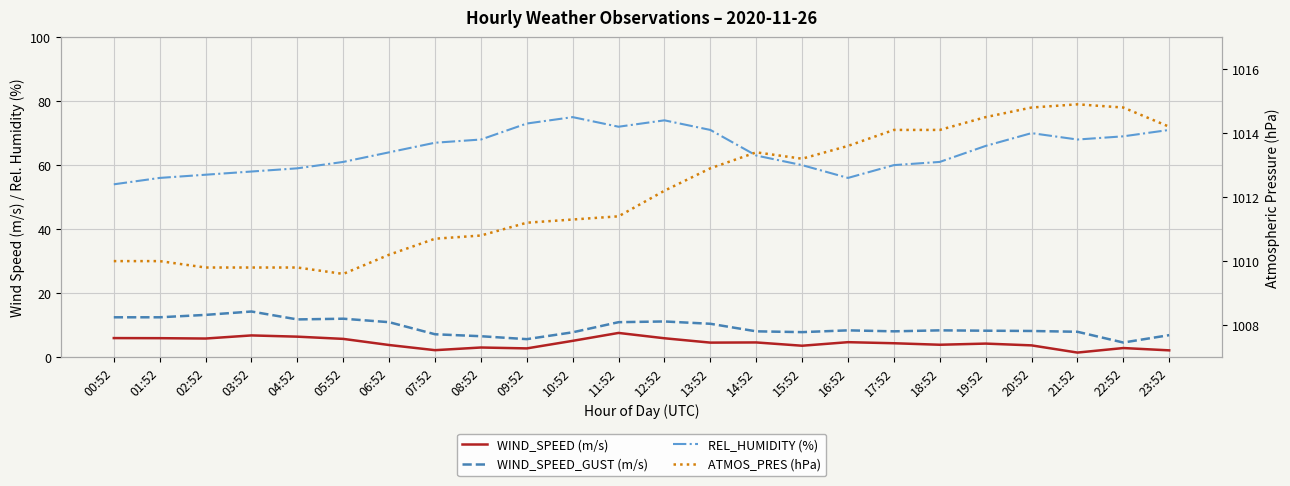

What is the approximate value of ATMOS_PRES (hPa) at 19:52?

1014.5